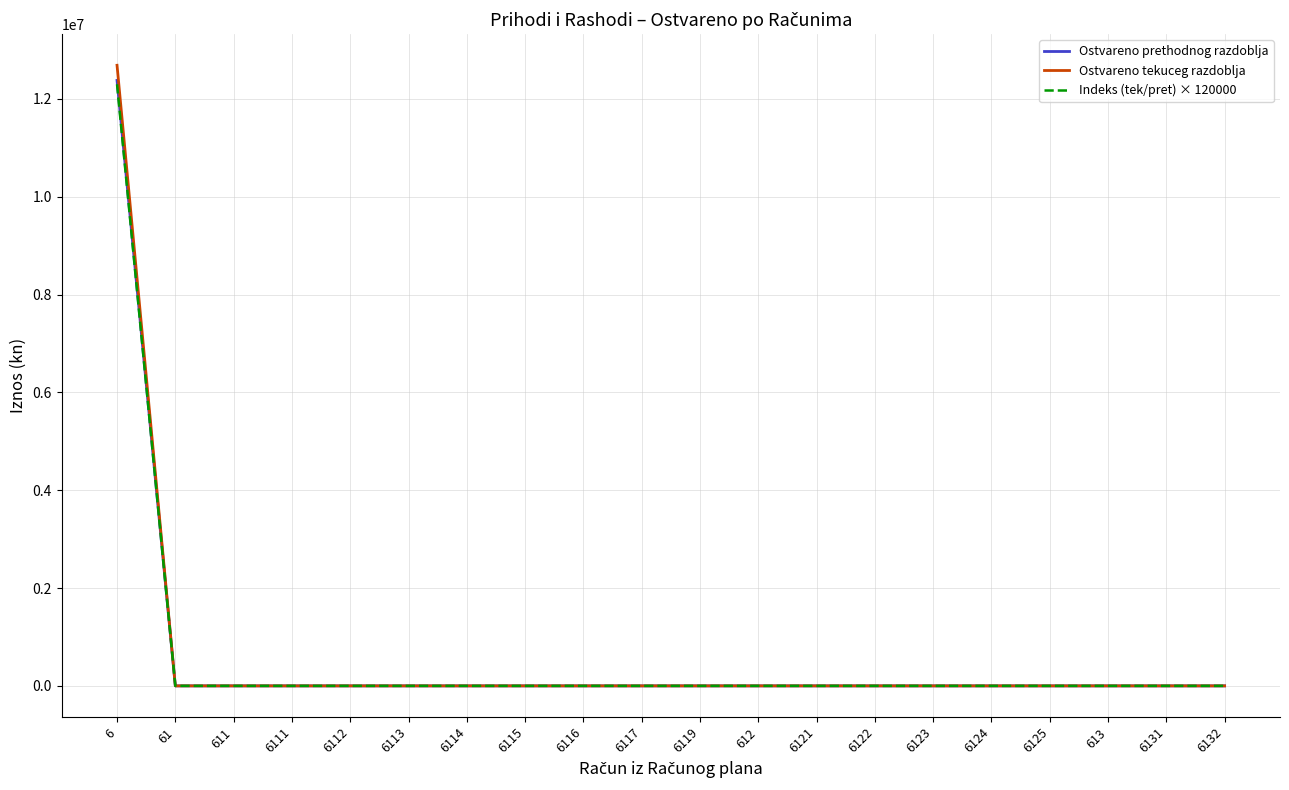

Which series has the widest spread of values?

Ostvareno tekuceg razdoblja